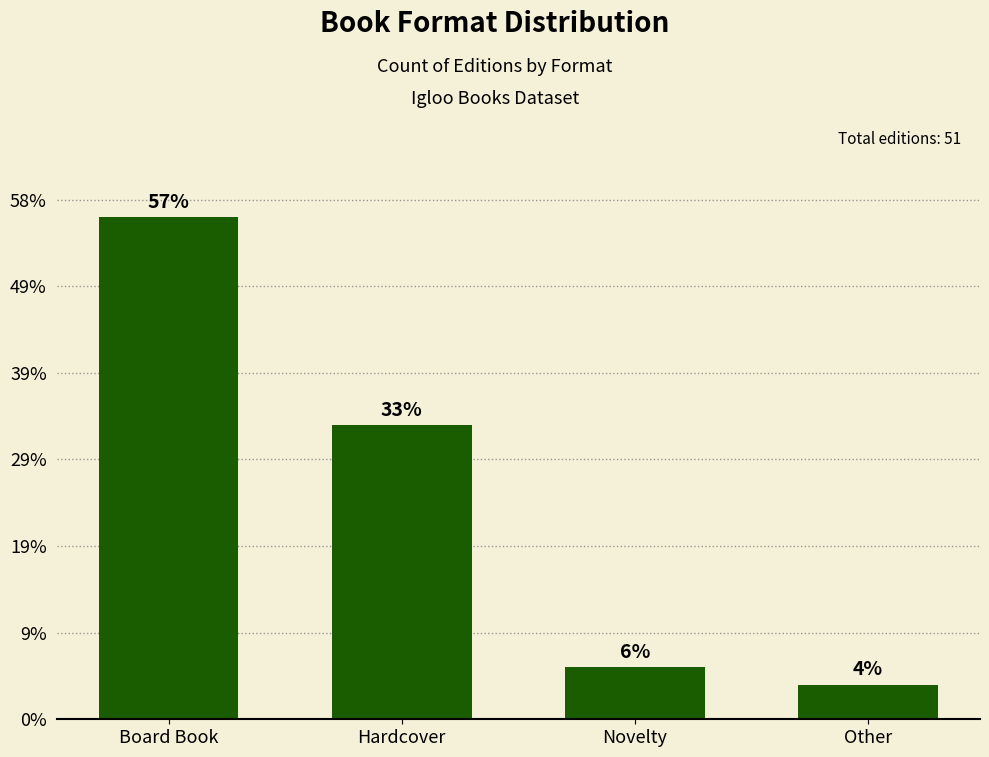

Are the bars horizontal?

No